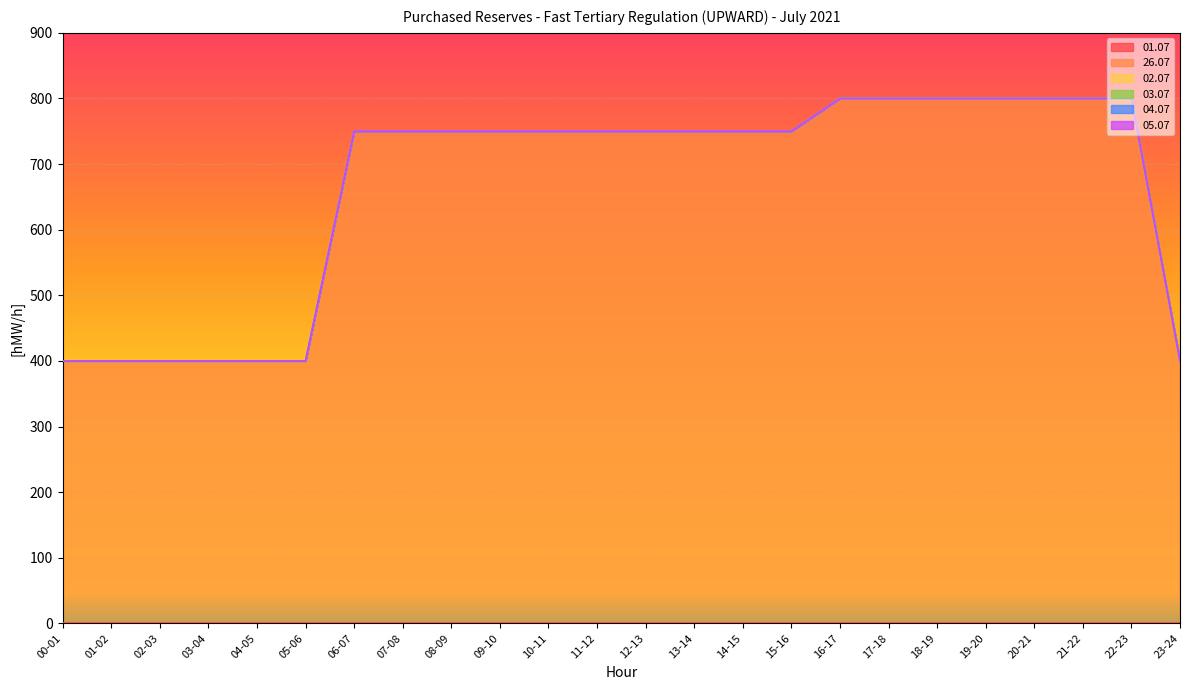

Reading left to right, transcribe all the data shown in this chart.

01.07: 00-01=0	01-02=0	02-03=0	03-04=0	04-05=0	05-06=0	06-07=0	07-08=0	08-09=0	09-10=0	10-11=0	11-12=0	12-13=0	13-14=0	14-15=0	15-16=0	16-17=0	17-18=0	18-19=0	19-20=0	20-21=0	21-22=0	22-23=0	23-24=0
26.07: 00-01=400	01-02=400	02-03=400	03-04=400	04-05=400	05-06=400	06-07=750	07-08=750	08-09=750	09-10=750	10-11=750	11-12=750	12-13=750	13-14=750	14-15=750	15-16=750	16-17=800	17-18=800	18-19=800	19-20=800	20-21=800	21-22=800	22-23=800	23-24=400
02.07: 00-01=0	01-02=0	02-03=0	03-04=0	04-05=0	05-06=0	06-07=0	07-08=0	08-09=0	09-10=0	10-11=0	11-12=0	12-13=0	13-14=0	14-15=0	15-16=0	16-17=0	17-18=0	18-19=0	19-20=0	20-21=0	21-22=0	22-23=0	23-24=0
03.07: 00-01=0	01-02=0	02-03=0	03-04=0	04-05=0	05-06=0	06-07=0	07-08=0	08-09=0	09-10=0	10-11=0	11-12=0	12-13=0	13-14=0	14-15=0	15-16=0	16-17=0	17-18=0	18-19=0	19-20=0	20-21=0	21-22=0	22-23=0	23-24=0
04.07: 00-01=0	01-02=0	02-03=0	03-04=0	04-05=0	05-06=0	06-07=0	07-08=0	08-09=0	09-10=0	10-11=0	11-12=0	12-13=0	13-14=0	14-15=0	15-16=0	16-17=0	17-18=0	18-19=0	19-20=0	20-21=0	21-22=0	22-23=0	23-24=0
05.07: 00-01=0	01-02=0	02-03=0	03-04=0	04-05=0	05-06=0	06-07=0	07-08=0	08-09=0	09-10=0	10-11=0	11-12=0	12-13=0	13-14=0	14-15=0	15-16=0	16-17=0	17-18=0	18-19=0	19-20=0	20-21=0	21-22=0	22-23=0	23-24=0